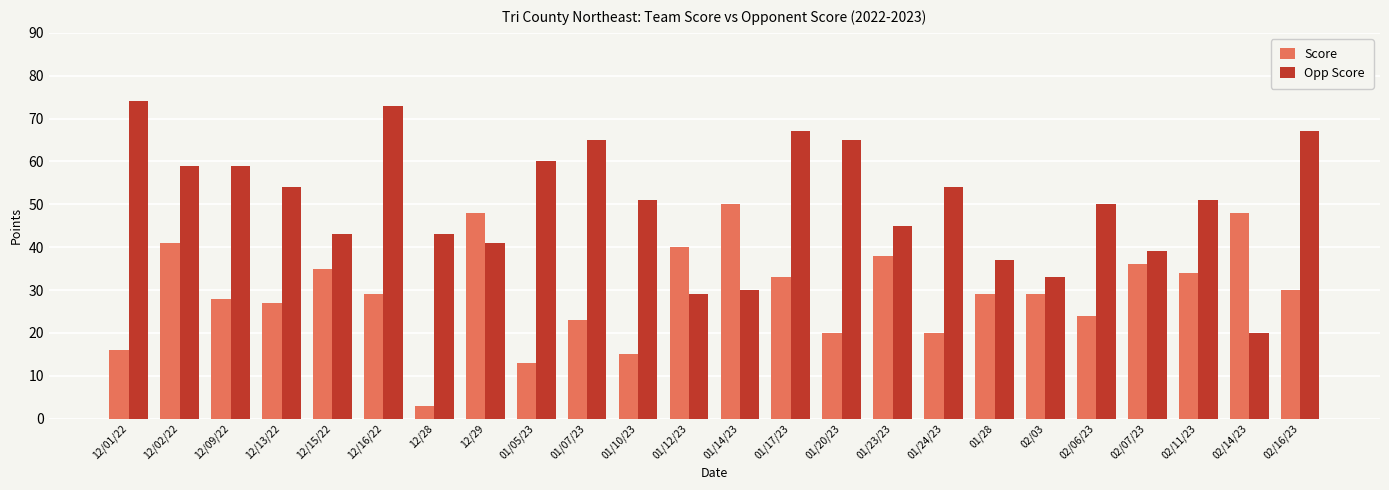

What is the minimum value for Opp Score?

20